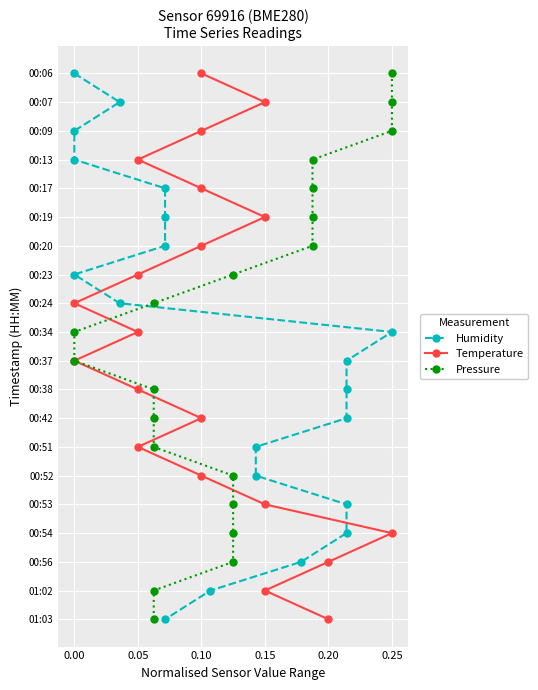

How many lines are shown in the chart?

3